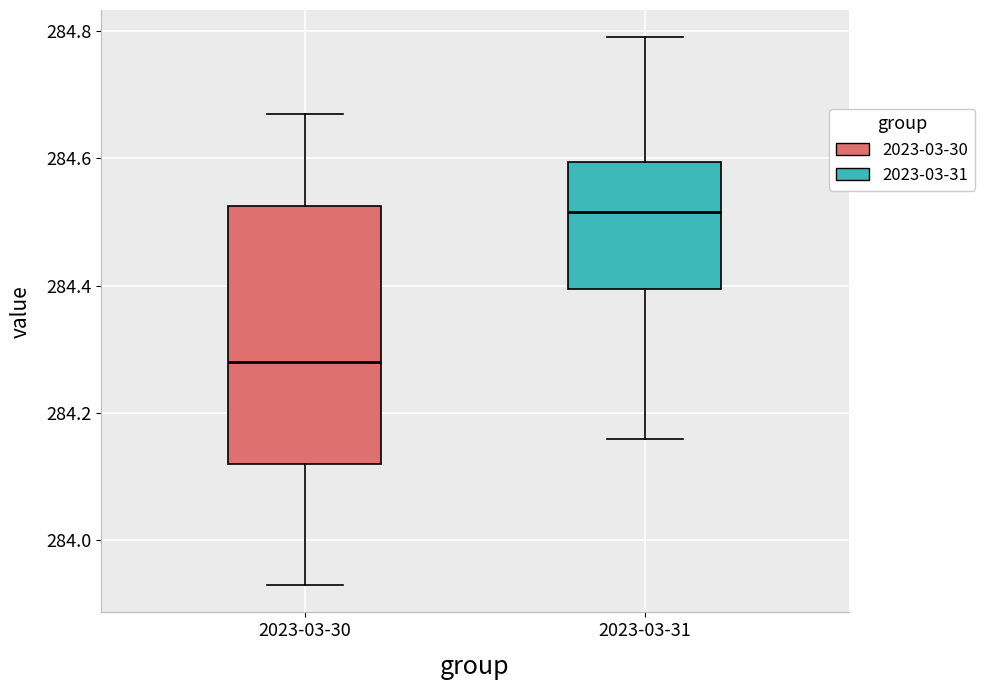

Reading left to right, transcribe this box plot: for each box, give where its median line is, the range the box spans, and where its two whiskers end, as read against the y-axis. The values are not printed on the chart, so give them approximately, as read against the axis.

2023-03-30: median 284.28, box 284.12 to 284.52, whiskers 283.94 to 284.68
2023-03-31: median 284.52, box 284.40 to 284.60, whiskers 284.16 to 284.80